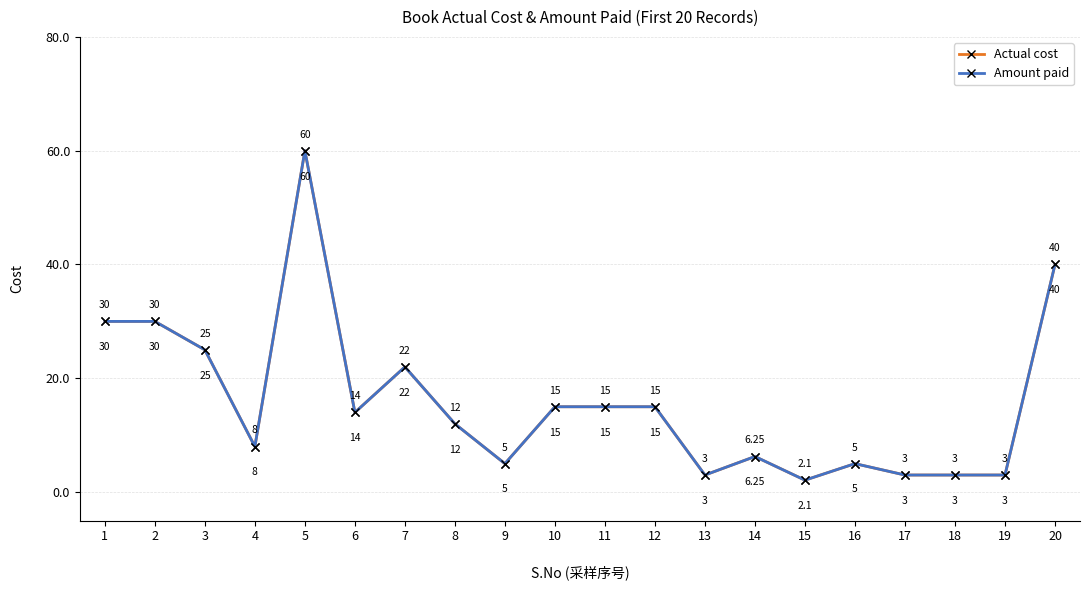

Between 7 and 17, which is larger?

7